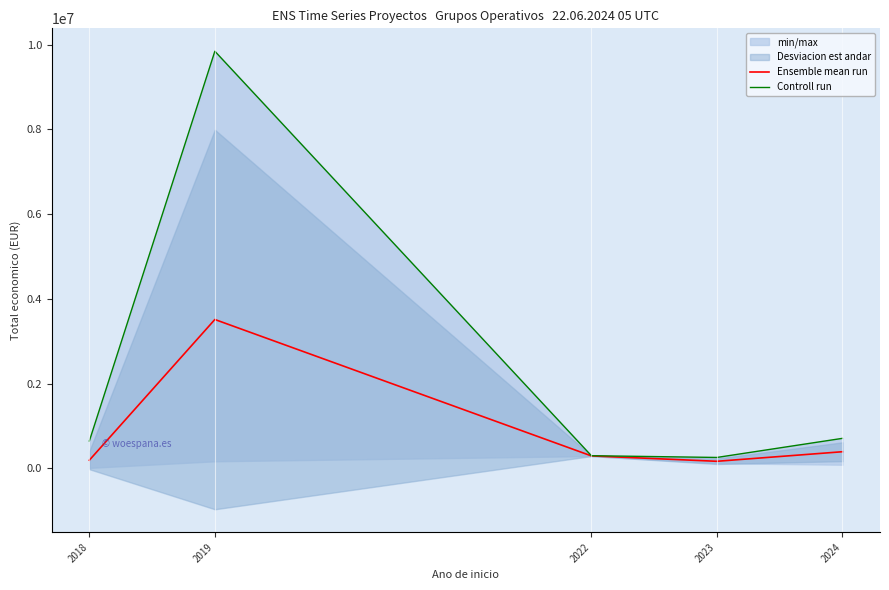

Is the value of Ensemble mean run at 2023 greater than the value of Controll run at 2022?

No